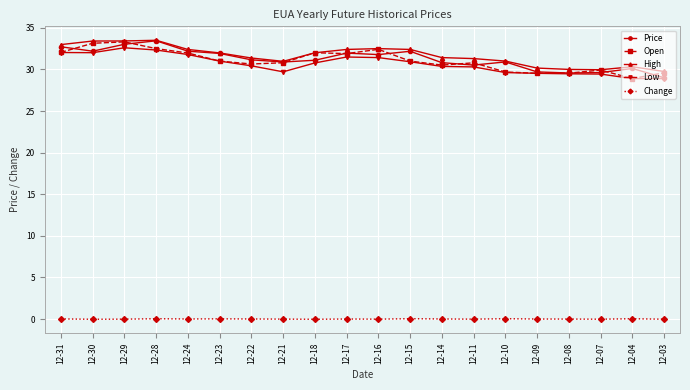

What is the value of the Open point at the 14th from the left?

30.8